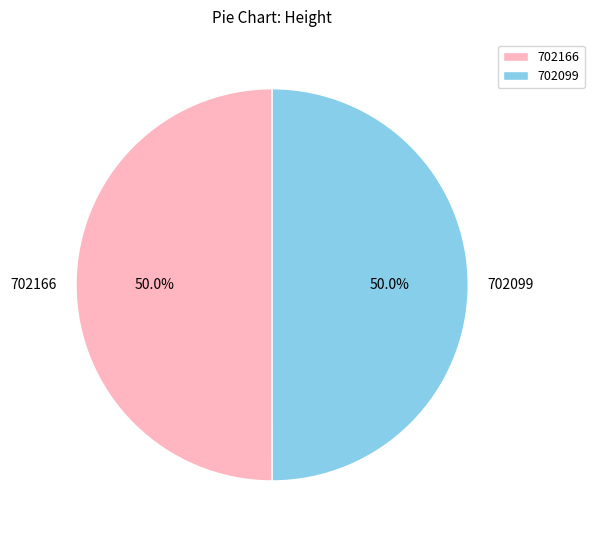

To the nearest percent, what is the combined percentage of 702099 and 702166?

100%